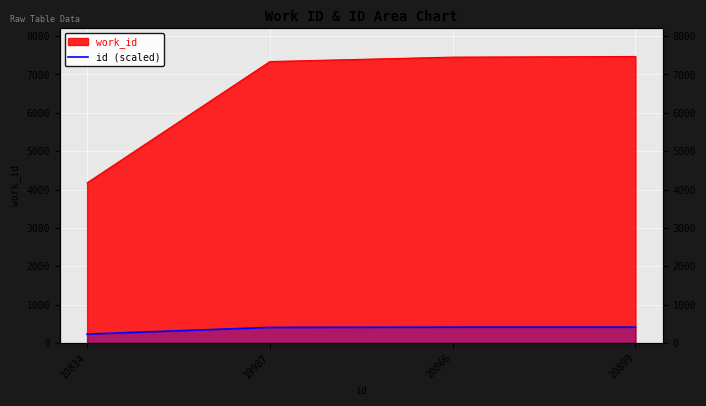

Between 20899 and 19987, which is larger?

20899